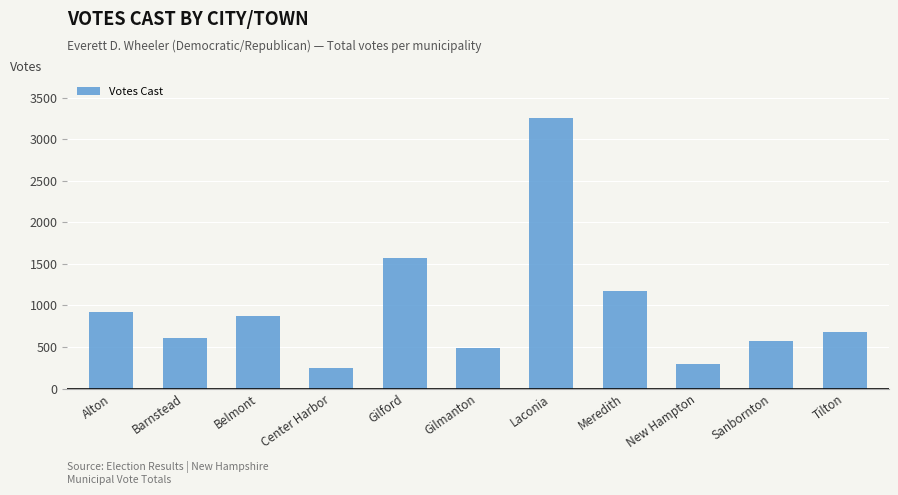

Reading right to left, transcribe all the data shown in this chart.

676	573	296	1173	3264	487	1576	242	875	608	916